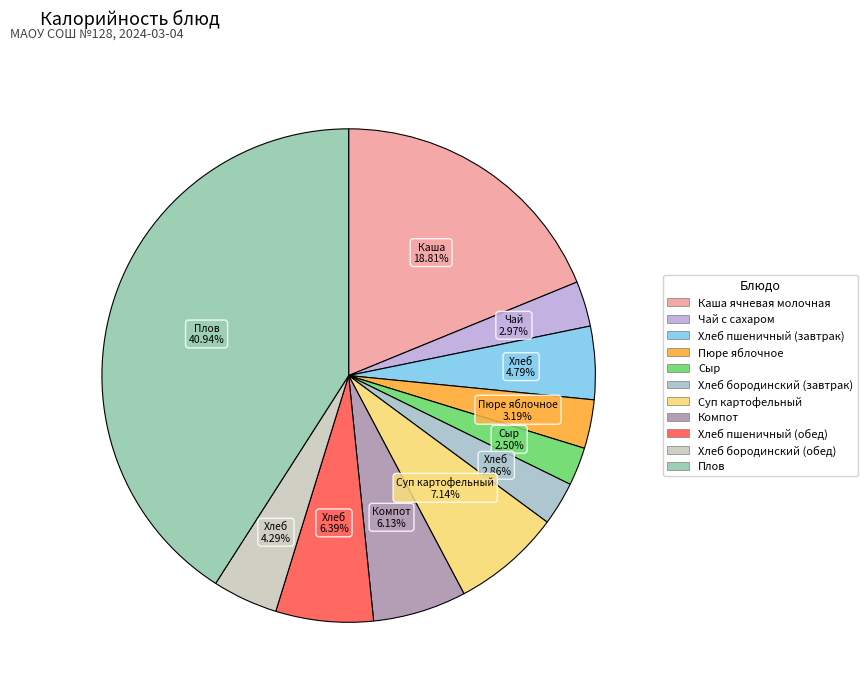

What percentage do Хлеб бородинский (обед) and Суп картофельный together represent?

11.4%